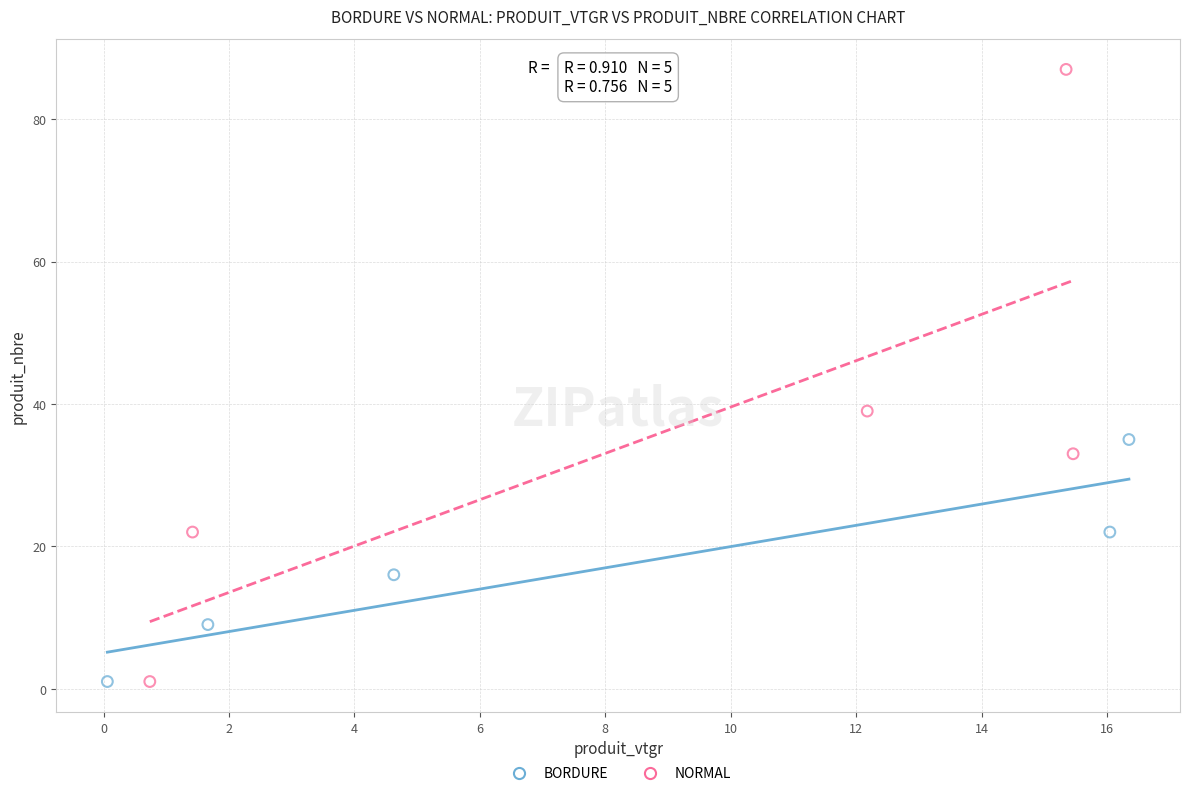

Which series has the widest spread of Y values?

NORMAL